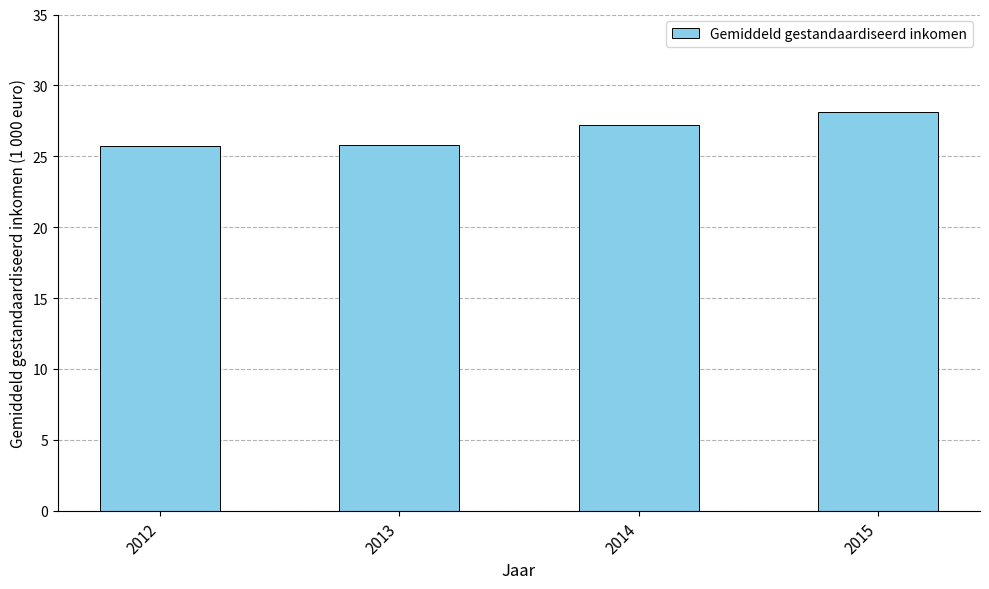

The chart shows a value of 25.7 at 2012. True or false?

True